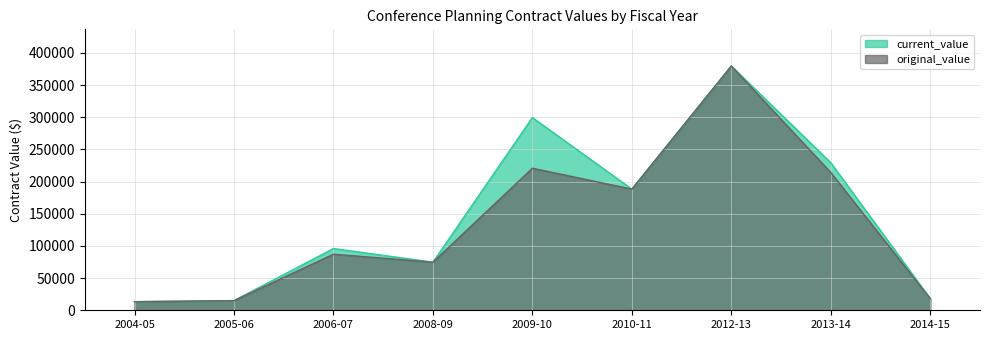

What is the spread (max minus min) of values at 2006-07?

8800.0